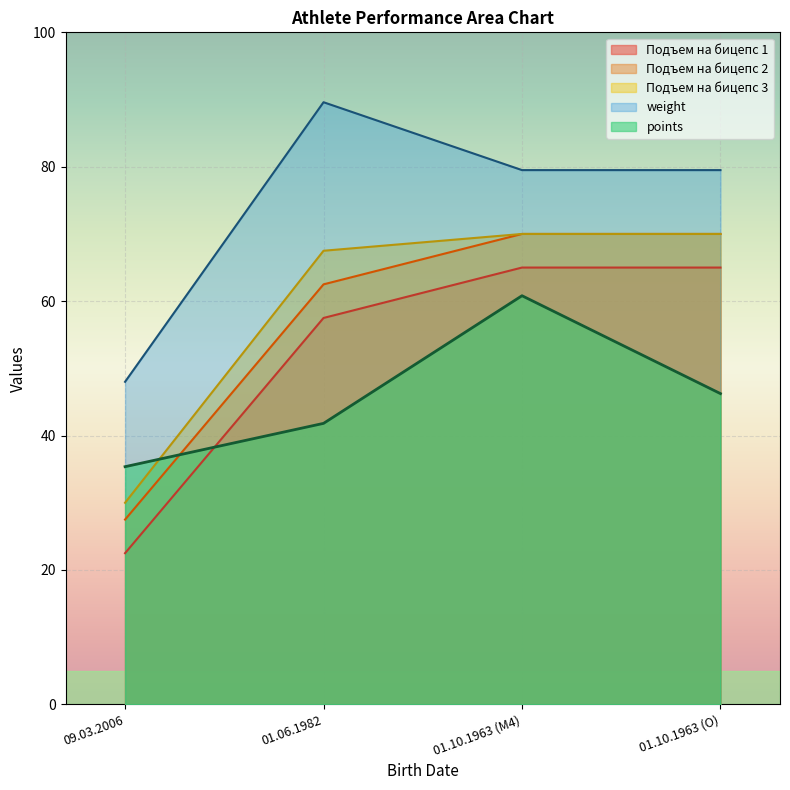

Reading left to right, what are all the values shown in this chart?

points: 35.4	41.8	60.8	46.2
weight: 48.0	89.6	79.5	79.5
lift_1: 22.5	57.5	65.0	65.0
lift_2: 27.5	62.5	70.0	70.0
lift_3: 30.0	67.5	70.0	70.0